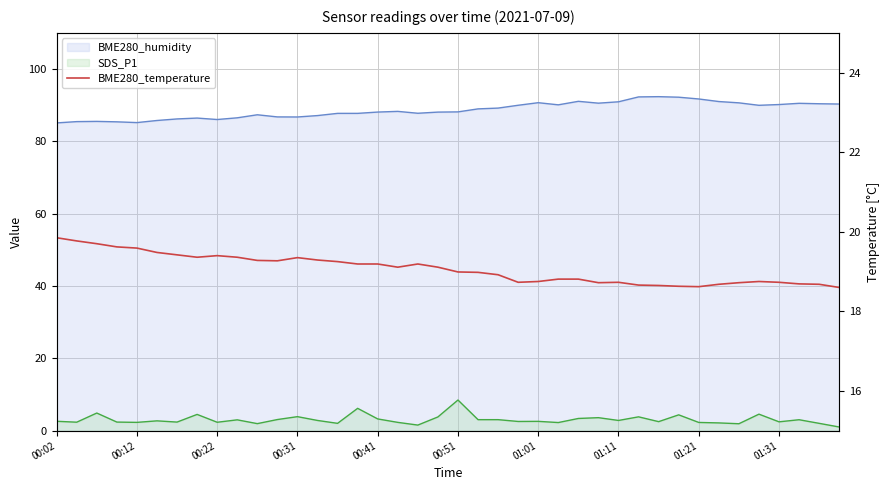

True or false: the data shows 18.7 at 37.

True